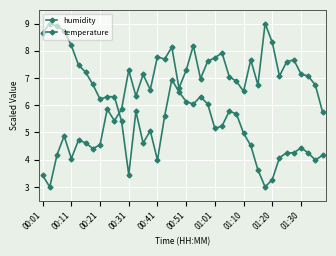

True or false: temperature and humidity cross at least once.

True